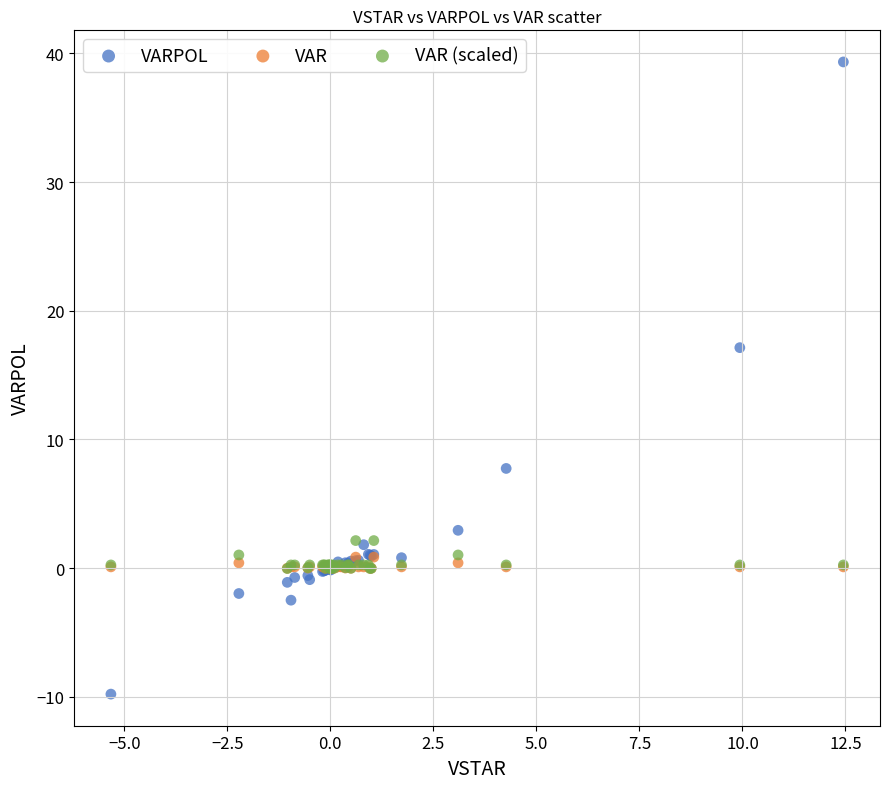

What are all the series names shown in the legend?

VARPOL, VAR, VAR (scaled)